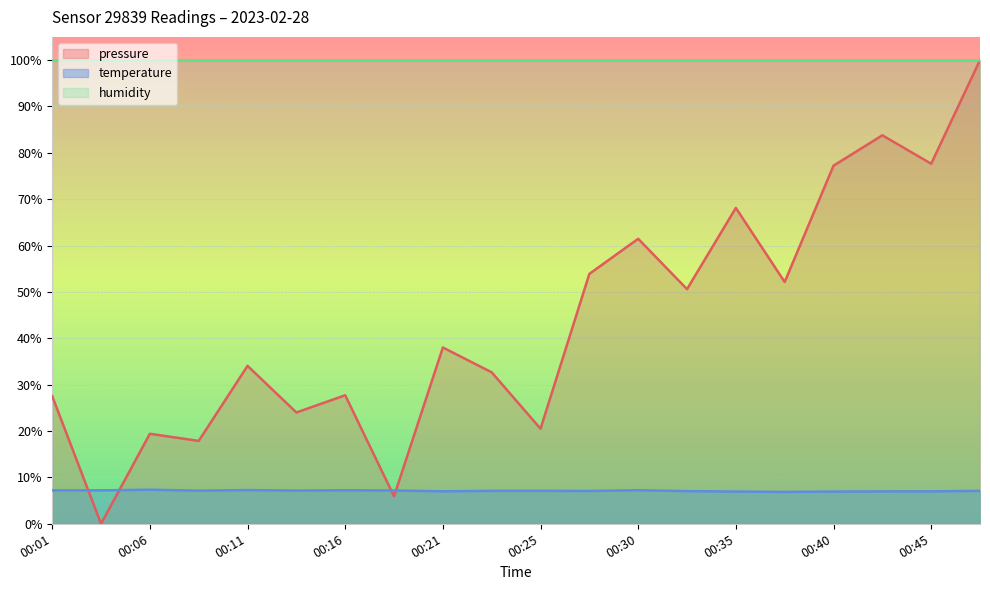

What is the value of the temperature point at the 16th from the left?

6.9